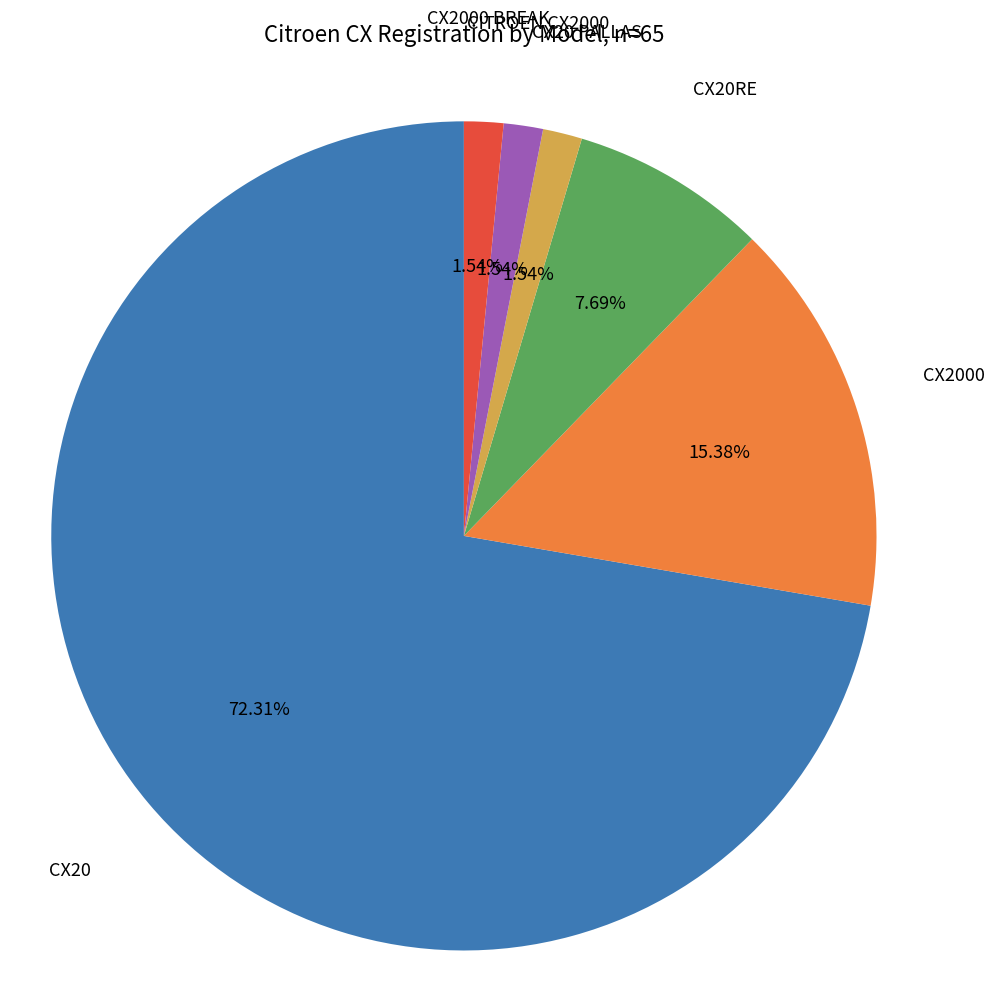

Is it true that CX2000 is 22% of the pie?

False